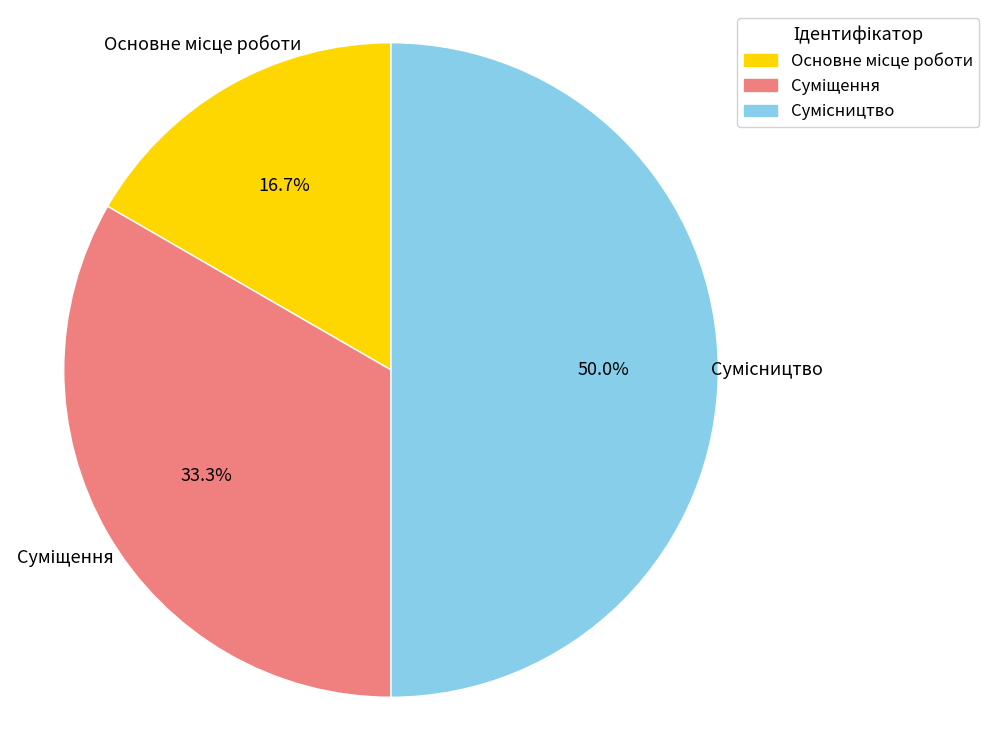

How many segments does this pie chart have?

3